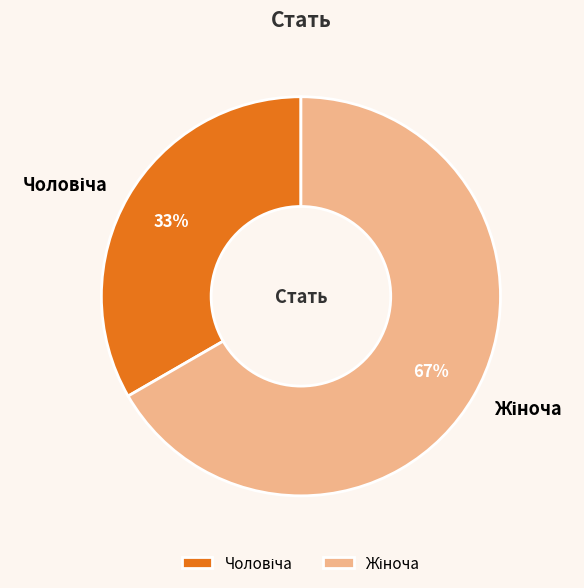

Is there a majority slice in this chart?

Yes